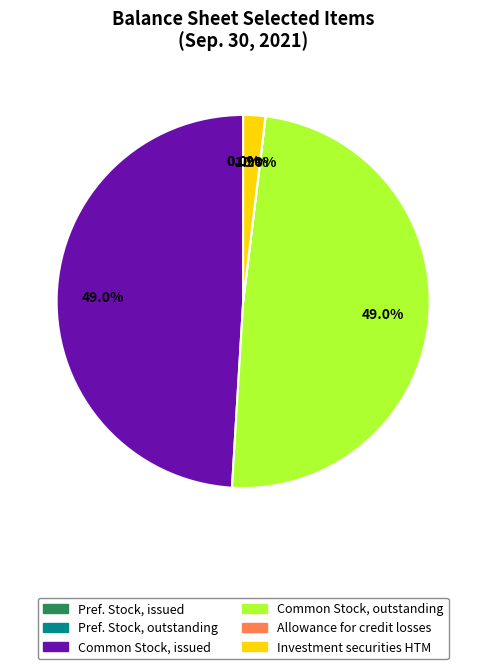

Is there any slice that represents more than half of the pie?

No